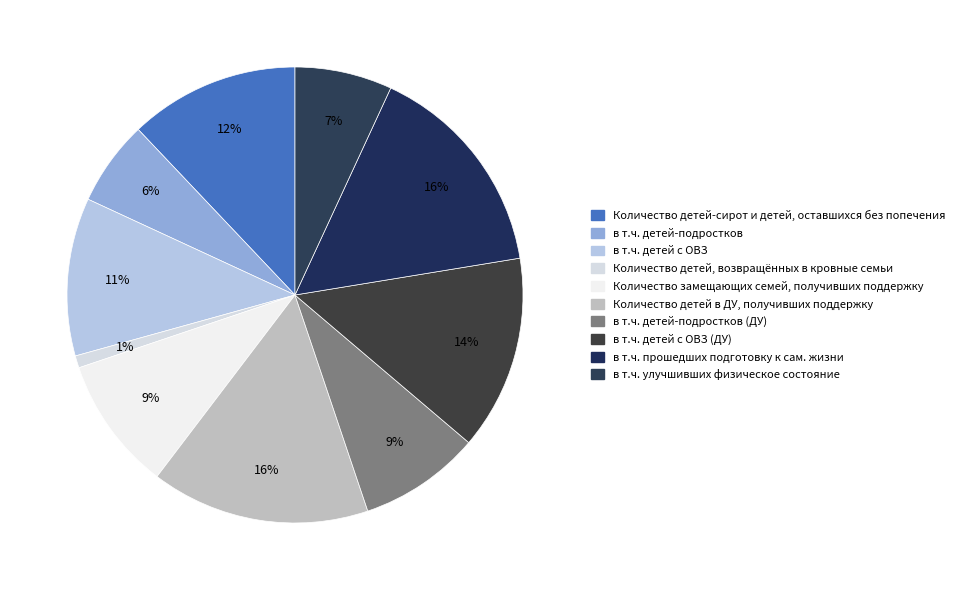

Do в т.ч. детей-подростков (ДУ) and в т.ч. детей с ОВЗ together represent more than half of the pie?

No